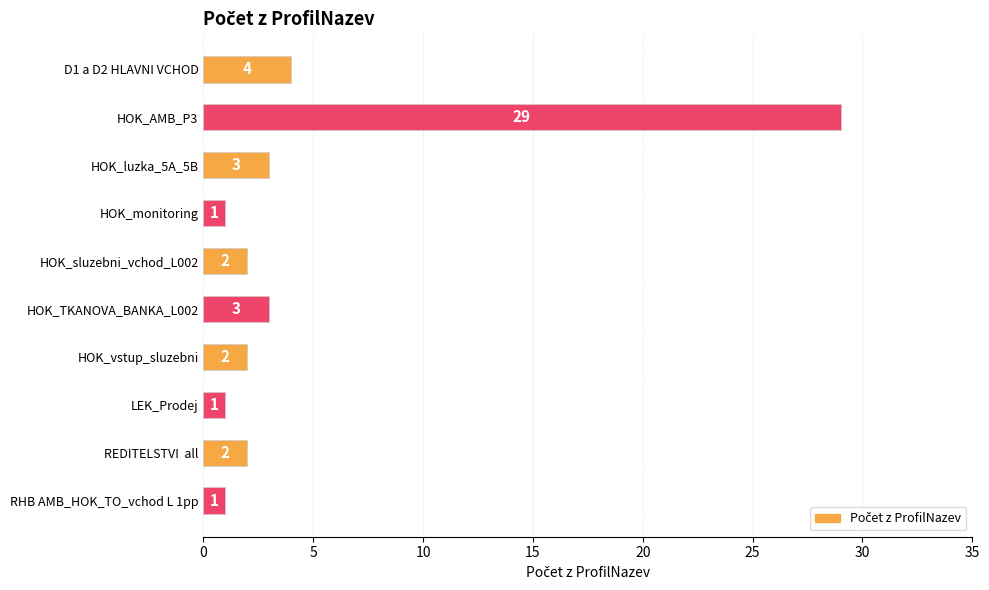

At which label is the value closest to 15?

D1 a D2 HLAVNI VCHOD